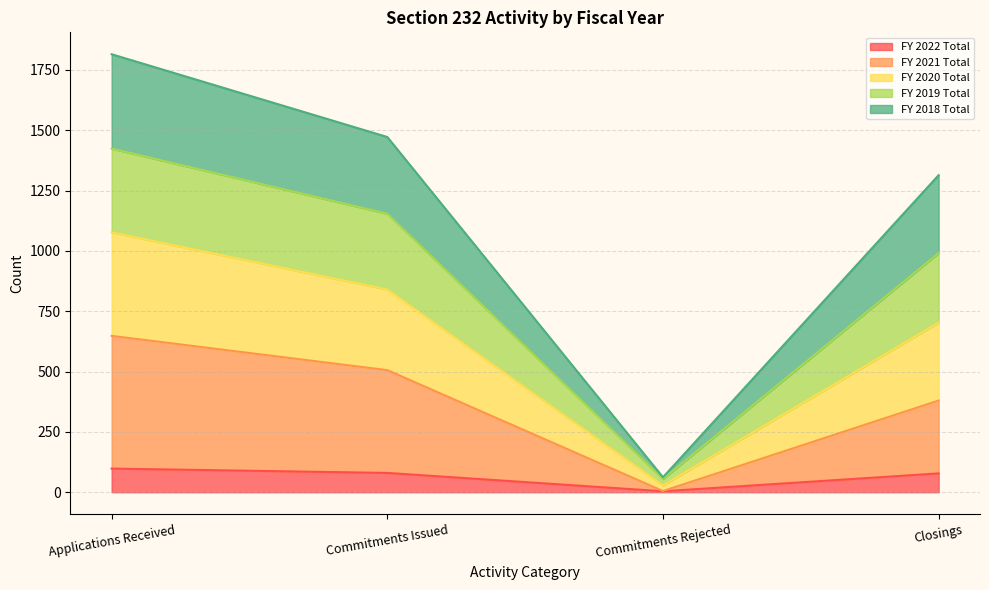

True or false: FY 2020 Total and FY 2021 Total cross at least once.

False